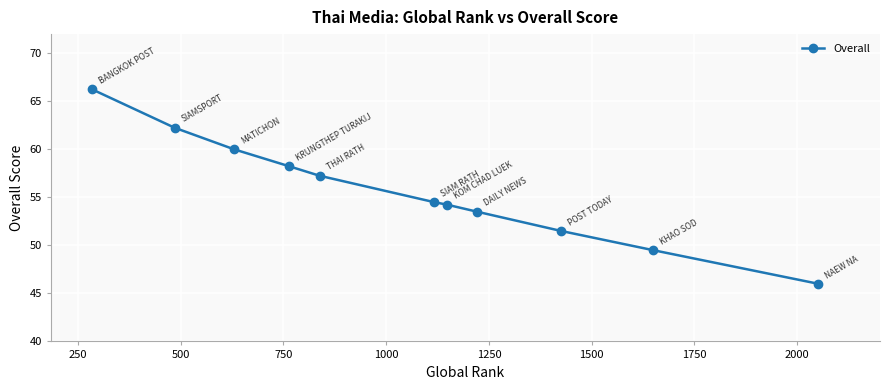

What is the minimum value shown in the chart?

46.0